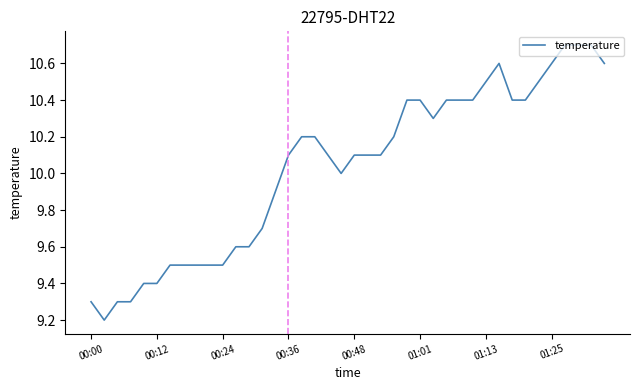

What is the maximum value shown in the chart?

10.7